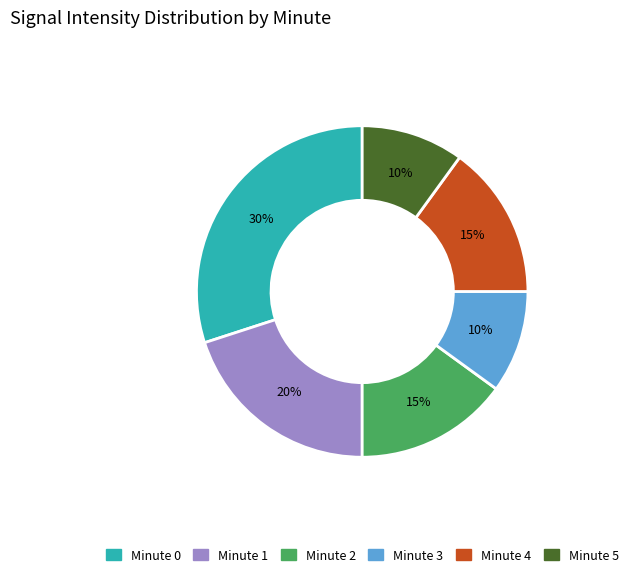

To the nearest percent, what is the average slice percentage?

17%